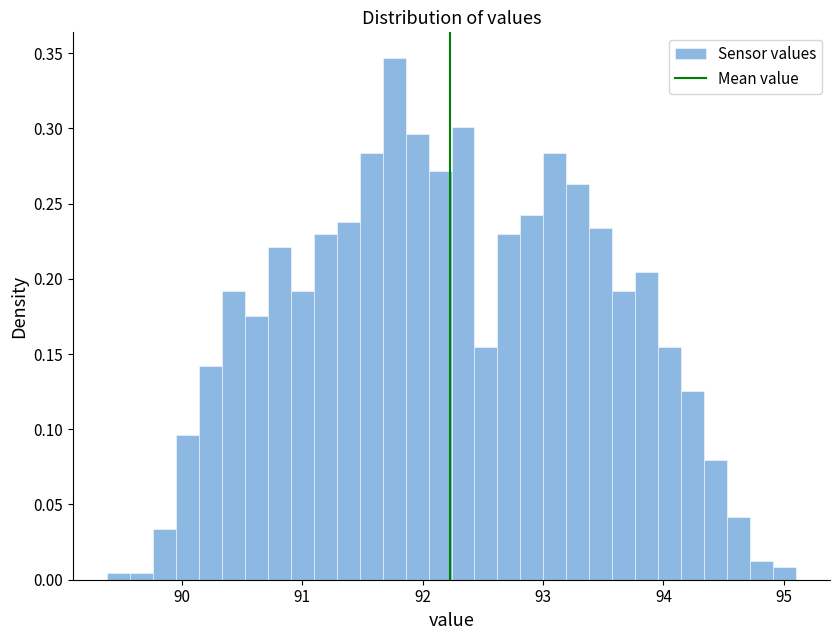

Read against the x-axis, roughly where is the centre of the tallest bar?

91.8